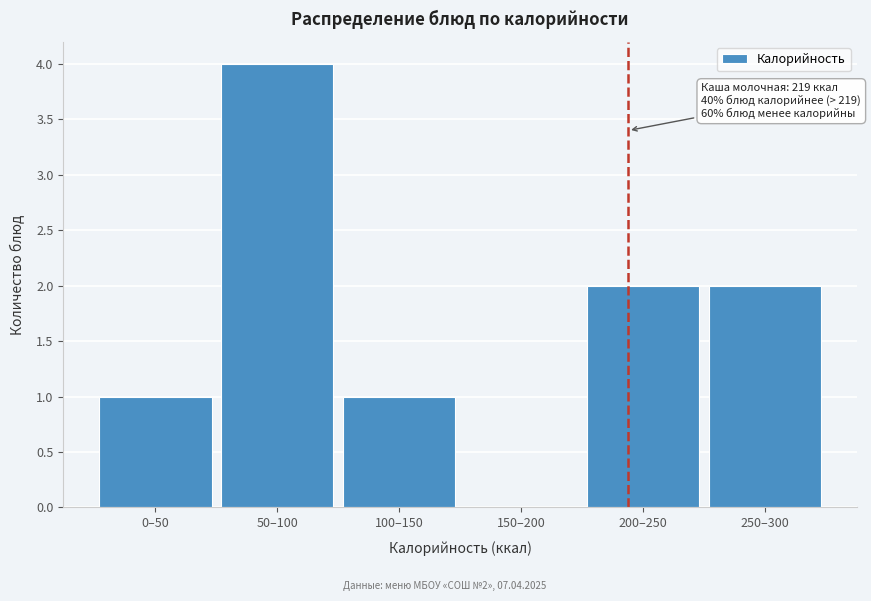

Reading left to right, what are all the values shown in this chart?

0–50=1	50–100=4	100–150=1	150–200=0	200–250=2	250–300=2